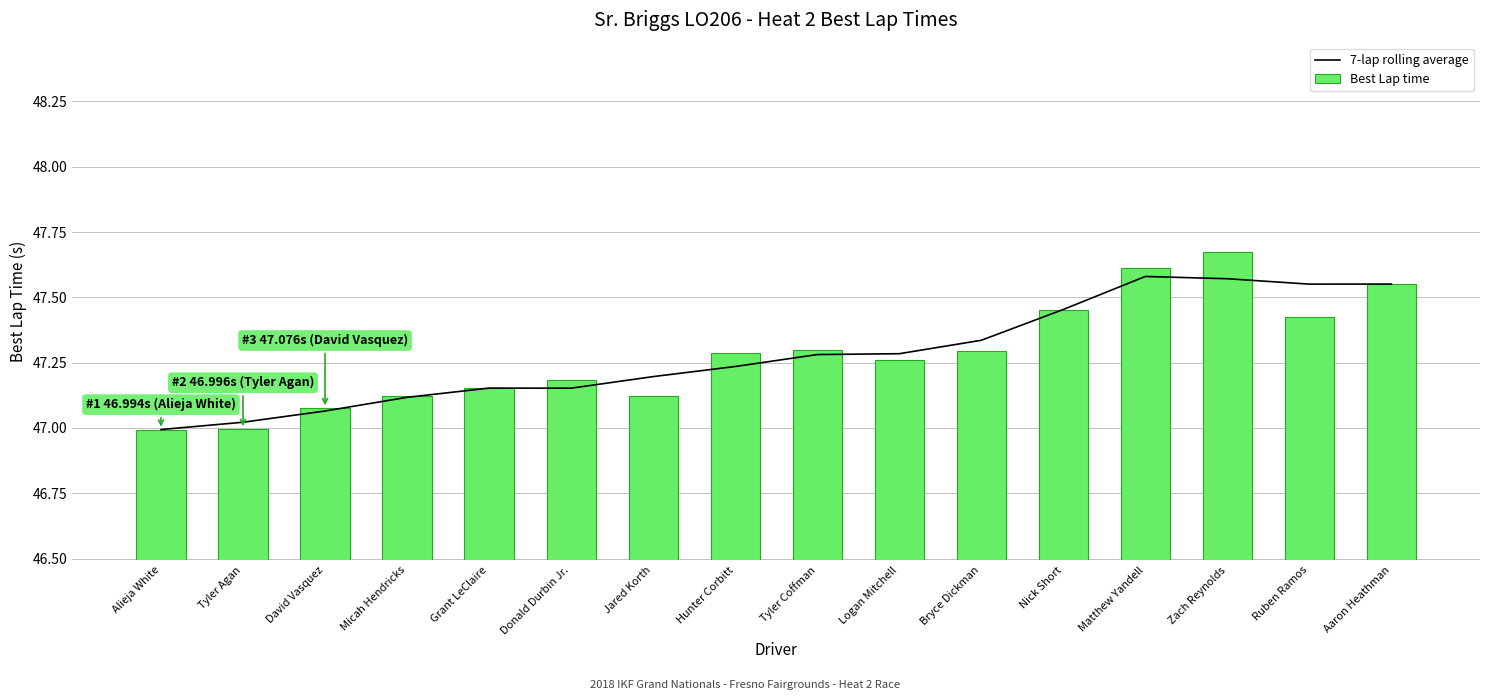

At Micah Hendricks, list the series in order from smallest to largest.

7-lap rolling average, Best Lap time